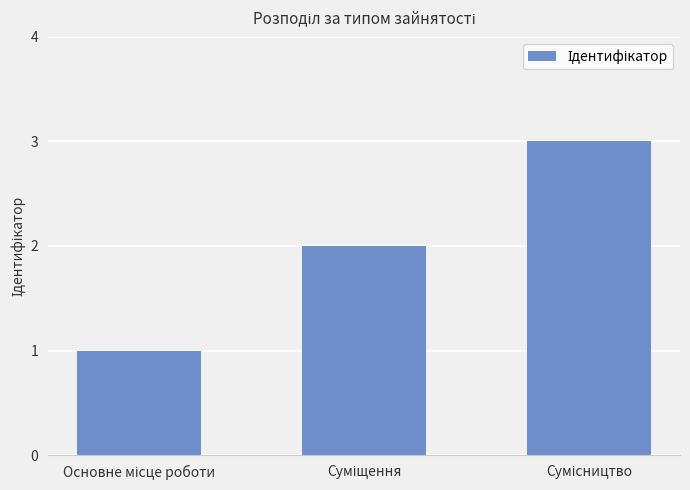

Reading left to right, transcribe all the data shown in this chart.

1	2	3